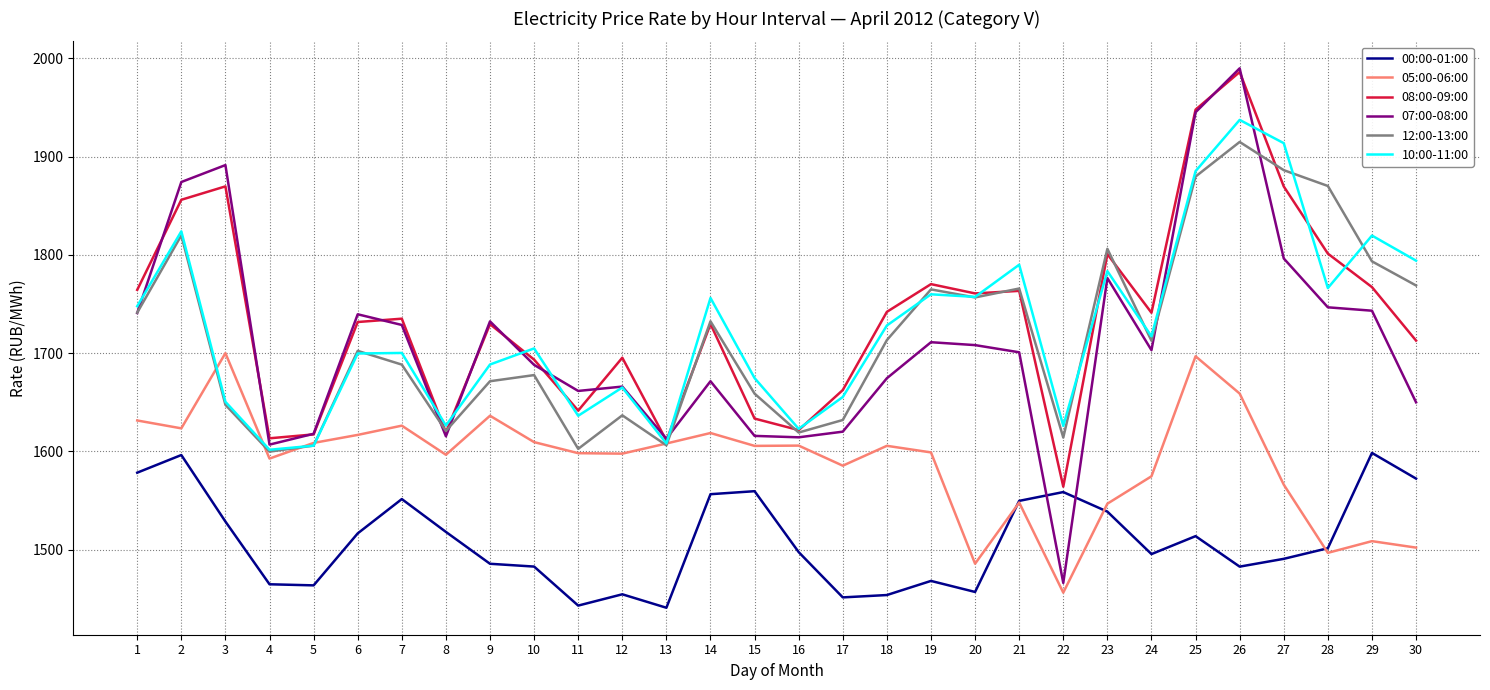

True or false: 07:00-08:00 has a value of 1989.7 at 26.

True